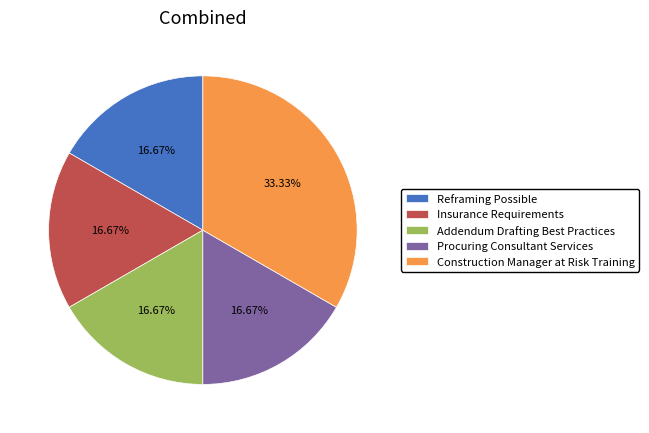

How much of the chart is everything except Procuring Consultant Services?

83.3%